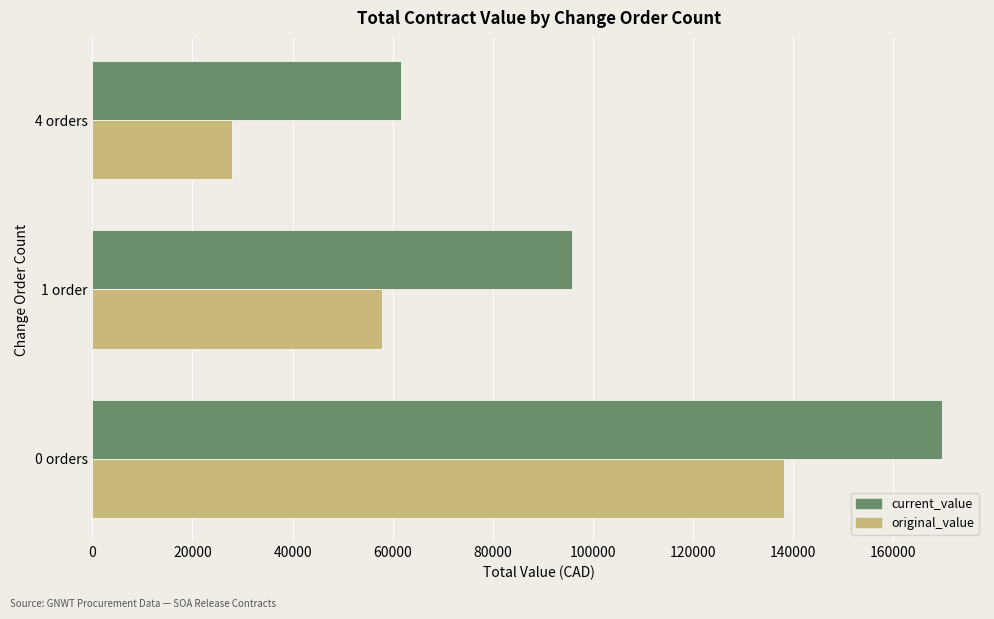

How many data points does each series have?

3